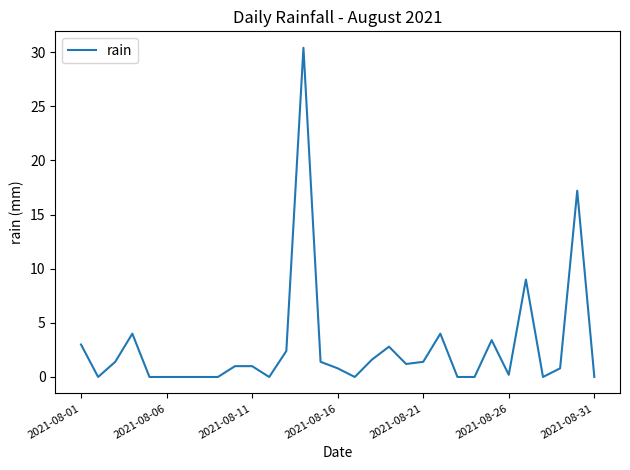

True or false: there are more than 2 points higher than both neighbors.

True